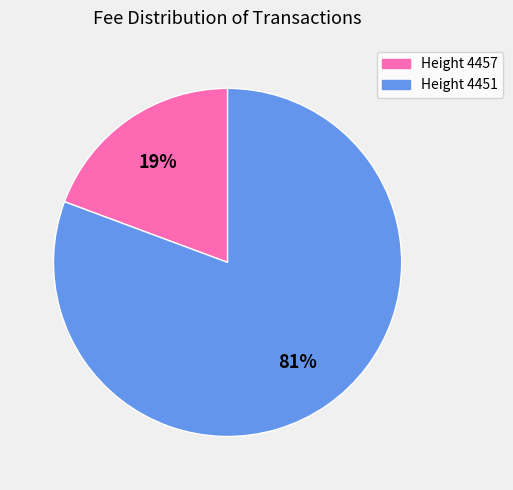

Is there a majority slice in this chart?

Yes